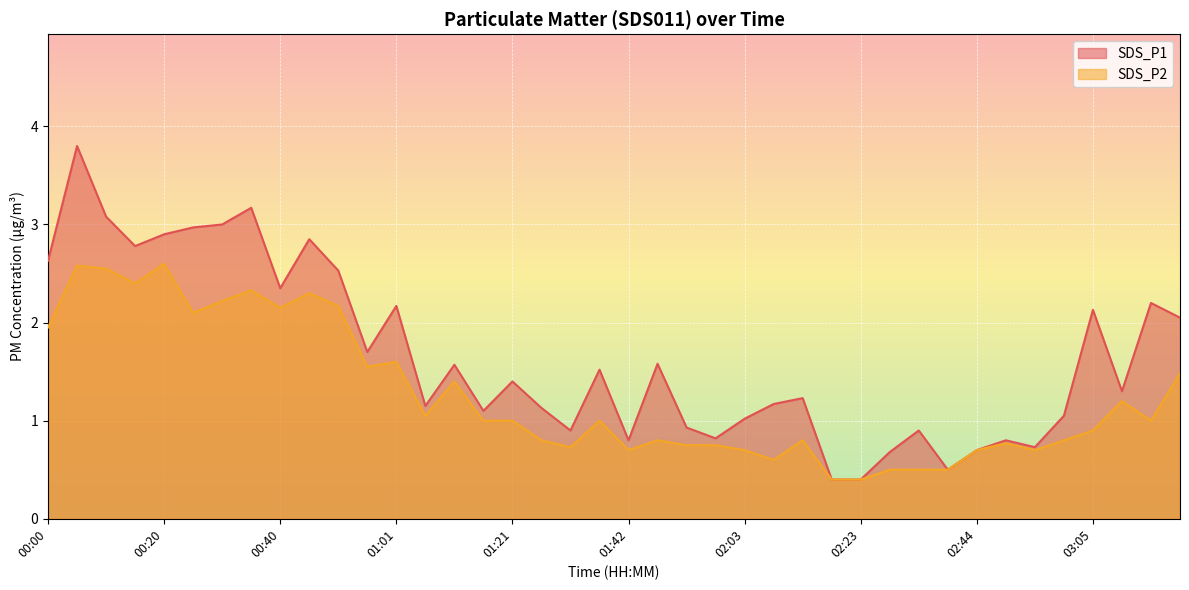

At how many categories does at least one series exceed 2?

15